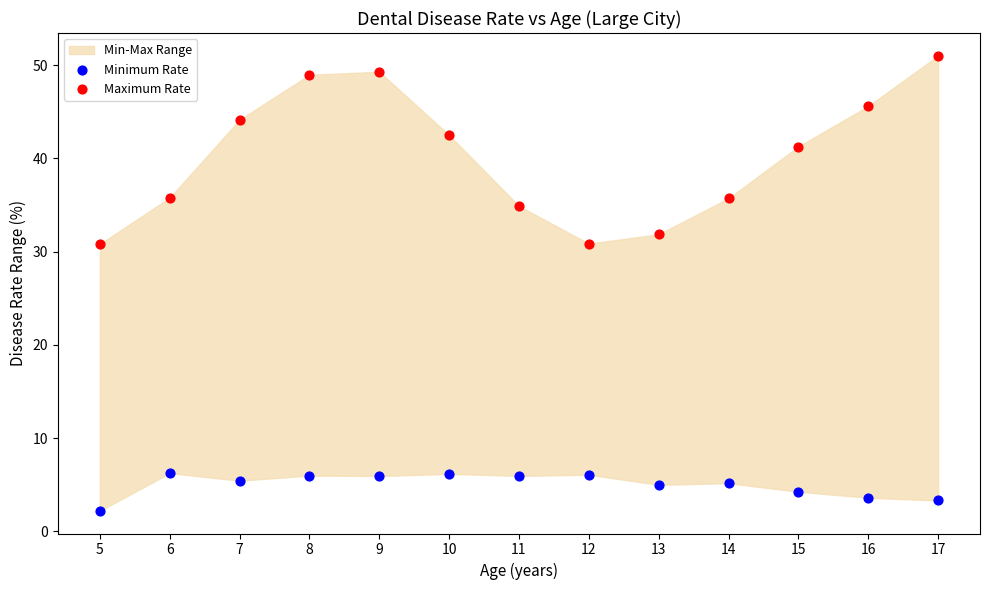

What is the X range (max minus min) for the scatter plot?

12.0